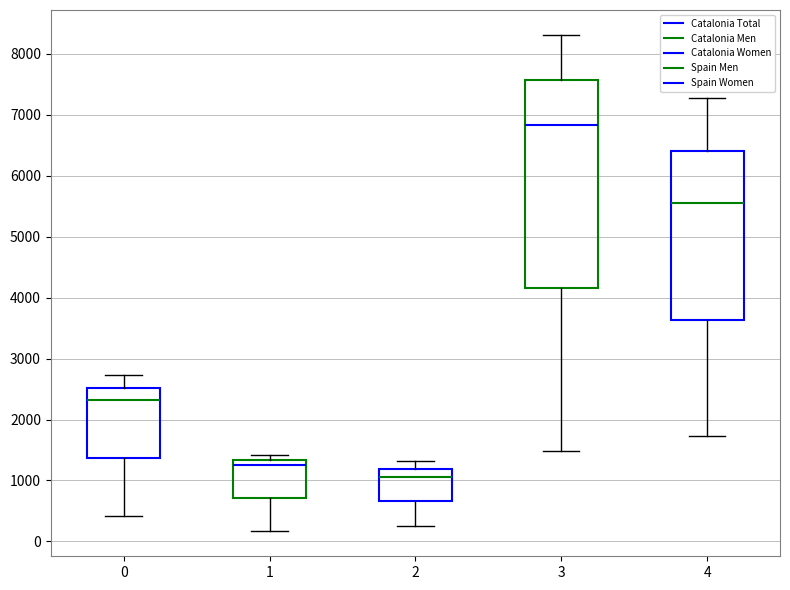

Reading left to right, read every box against the y-axis: the position of its median line, the range the box covers, and the ends of its whiskers. The values are not printed on the chart, so give them approximately, as read against the axis.

0: median 2300, box 1400 to 2500, whiskers 400 to 2700
1: median 1300 (just below the box's upper edge), box 700 to 1300, whiskers 200 to 1400
2: median 1100, box 700 to 1200, whiskers 300 to 1300
3: median 6800, box 4200 to 7600, whiskers 1500 to 8300
4: median 5500, box 3600 to 6400, whiskers 1700 to 7300